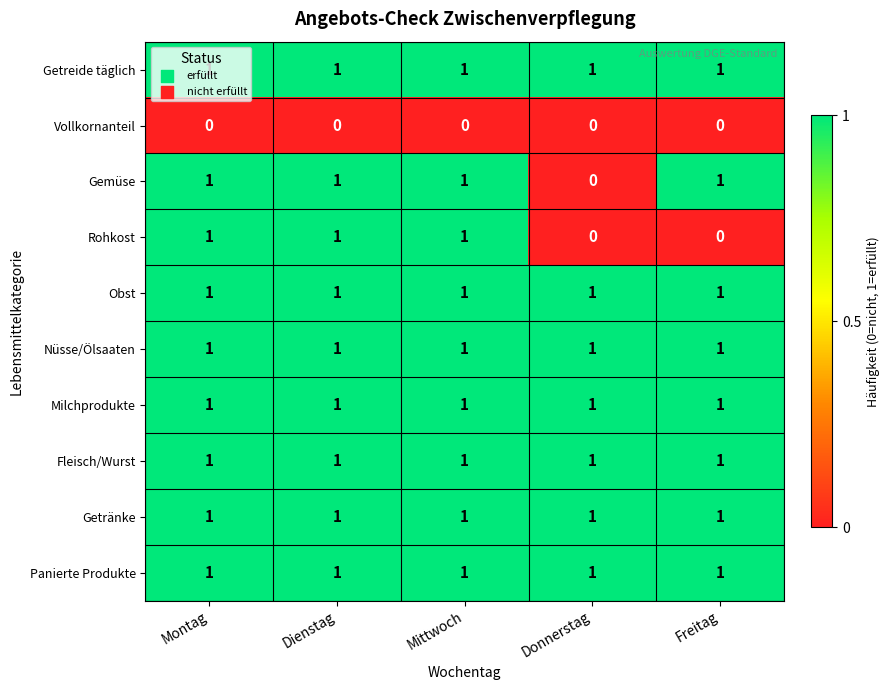

At how many categories does at least one series exceed 0?

5